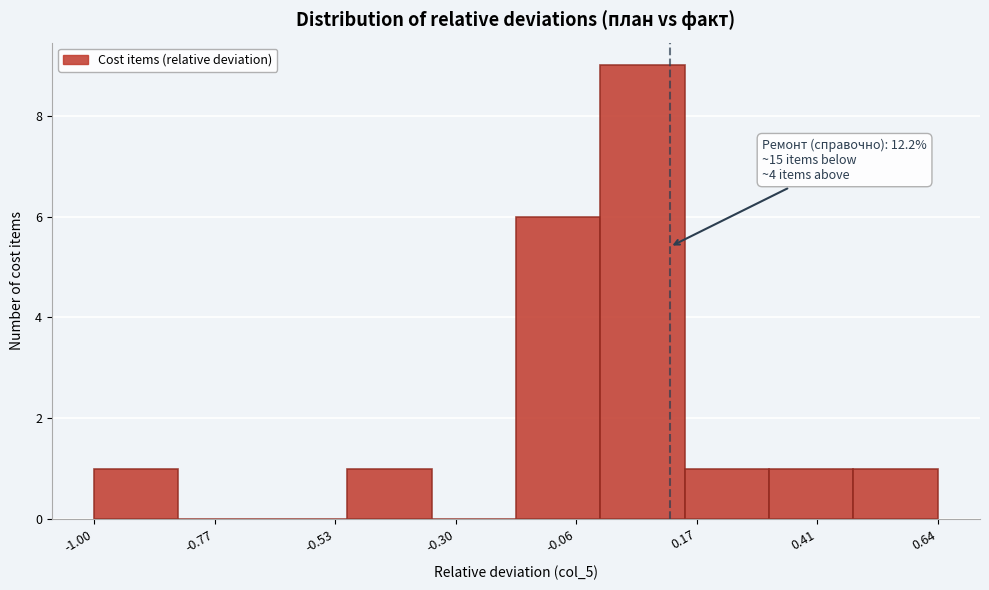

Read against the x-axis, roughly where is the centre of the tallest bar?

0.05